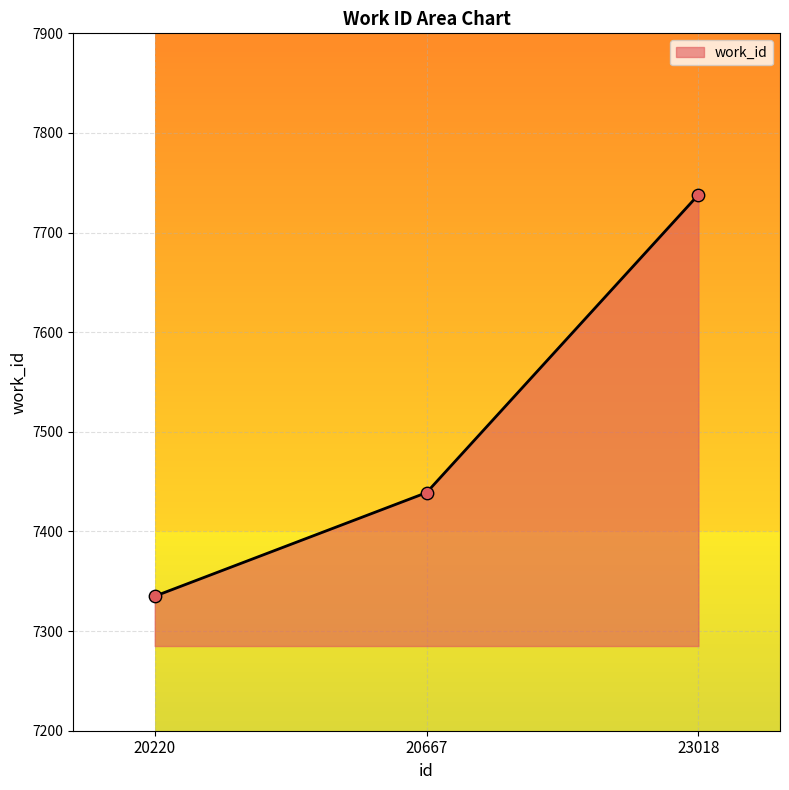

What is the change in value from 20667 to 23018?

+299